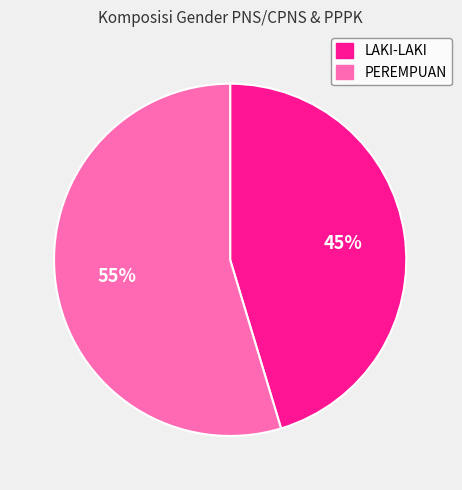

To the nearest percent, what is the combined percentage of LAKI-LAKI and PEREMPUAN?

100%